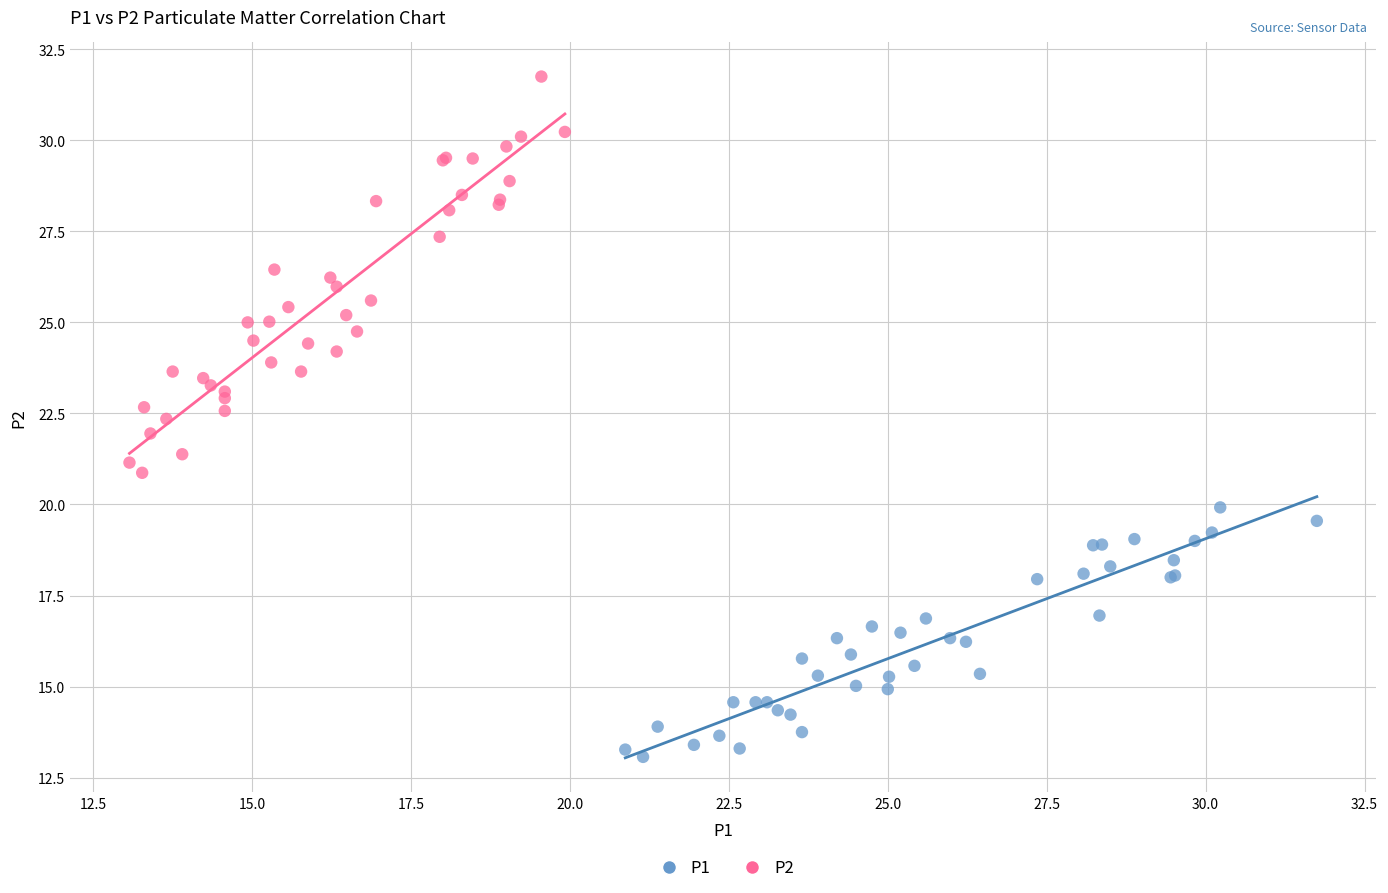

Which series contains the lowest Y value?

P1